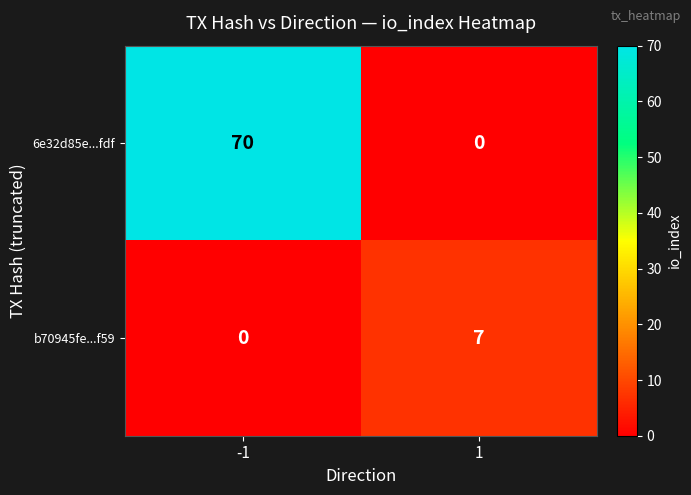

How many positive values does the 6e32d85e...fdf series have?

1